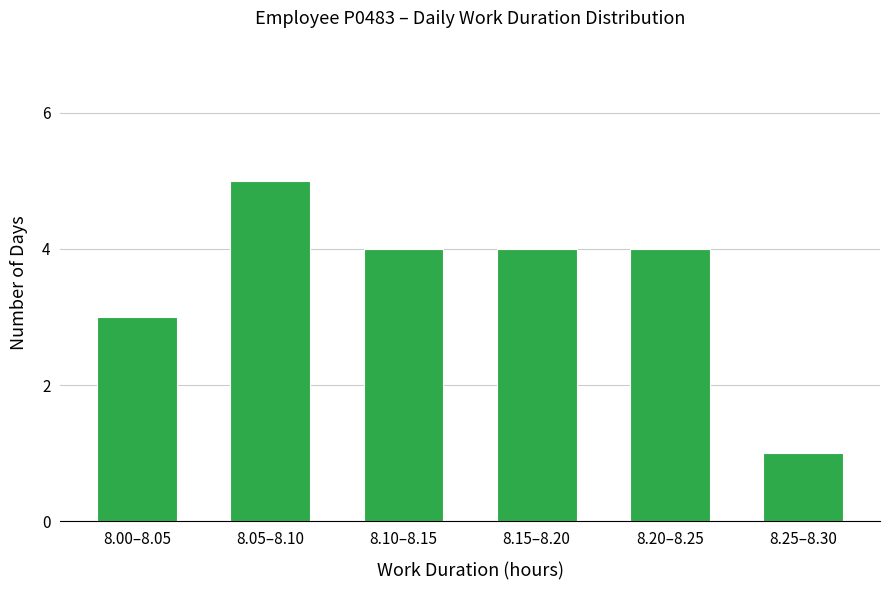

Reading right to left, transcribe all the data shown in this chart.

8.25–8.30=1	8.20–8.25=4	8.15–8.20=4	8.10–8.15=4	8.05–8.10=5	8.00–8.05=3